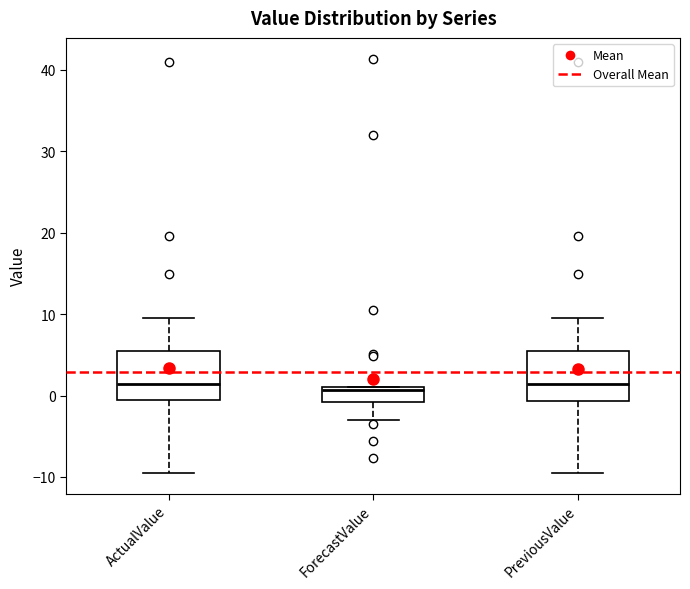

Where is the lower edge of the box for PreviousValue on the y-axis? The values are not printed on the chart, so give them approximately, as read against the axis.

-1